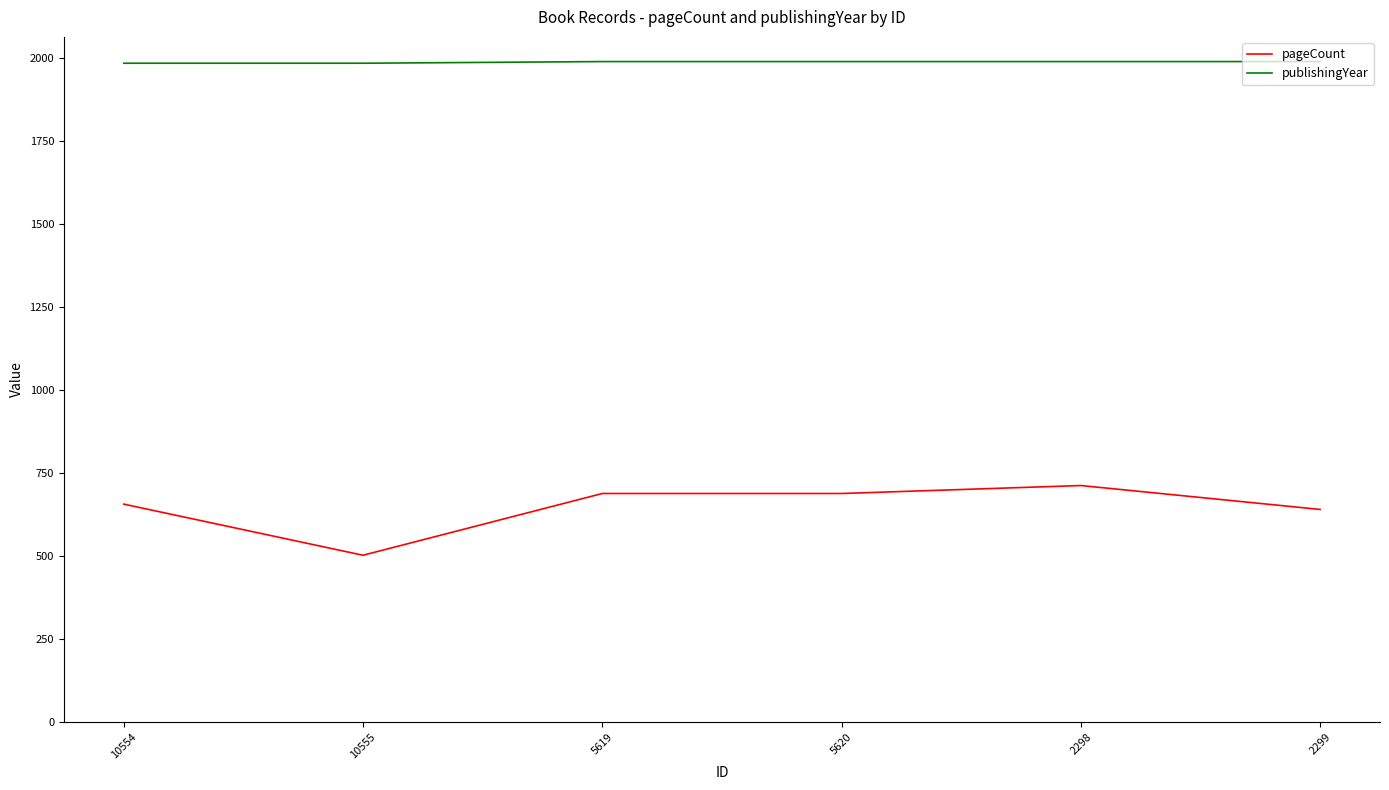

List the series in order of their peak value, lowest first.

pageCount, publishingYear